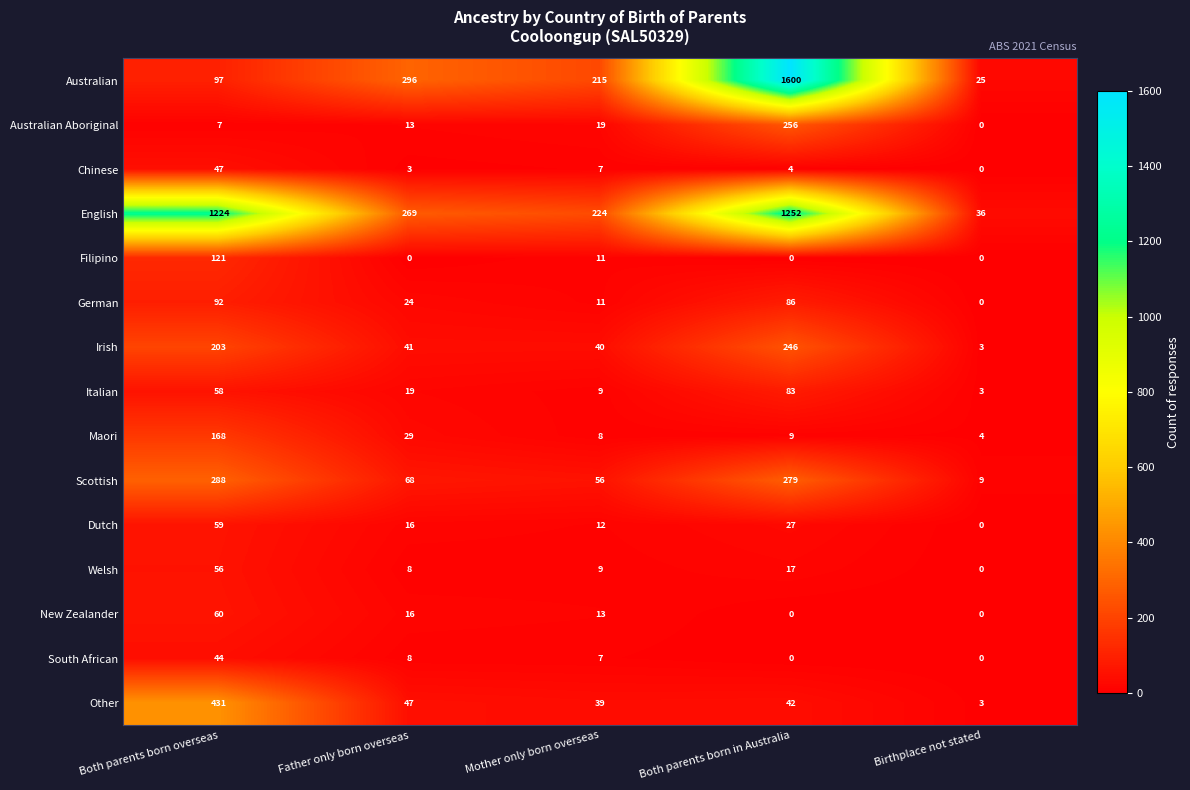

List the series in order of their peak value, lowest first.

South African, Chinese, Welsh, Dutch, New Zealander, Italian, German, Filipino, Maori, Irish, Australian Aboriginal, Scottish, Other, English, Australian